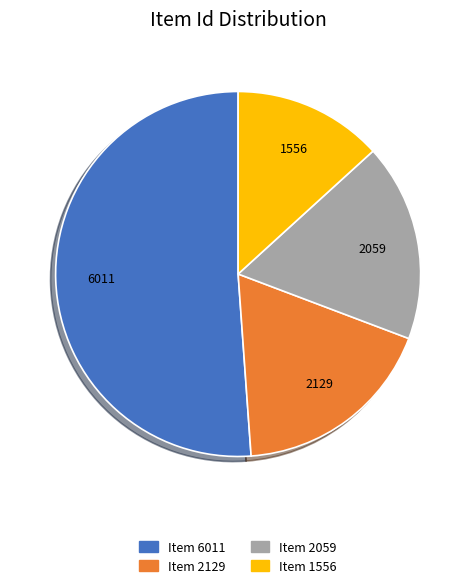

What is the ratio of the value at Item 6011 to the value at Item 1556?

3.9